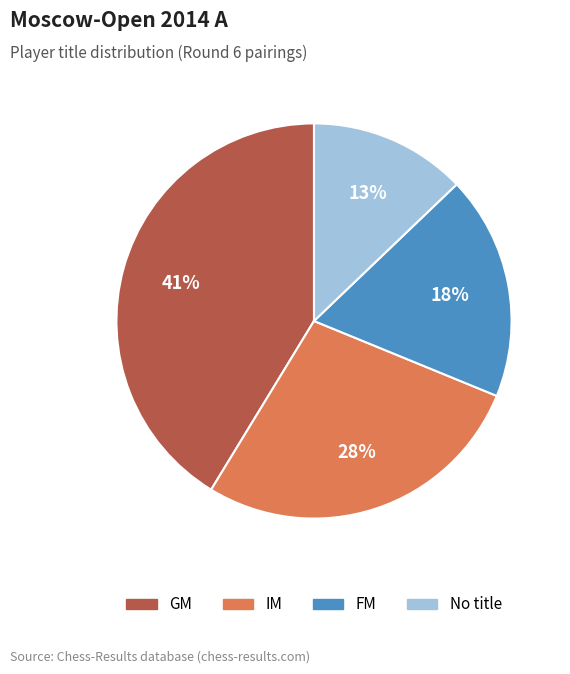

Count the number of slices in the pie.

4